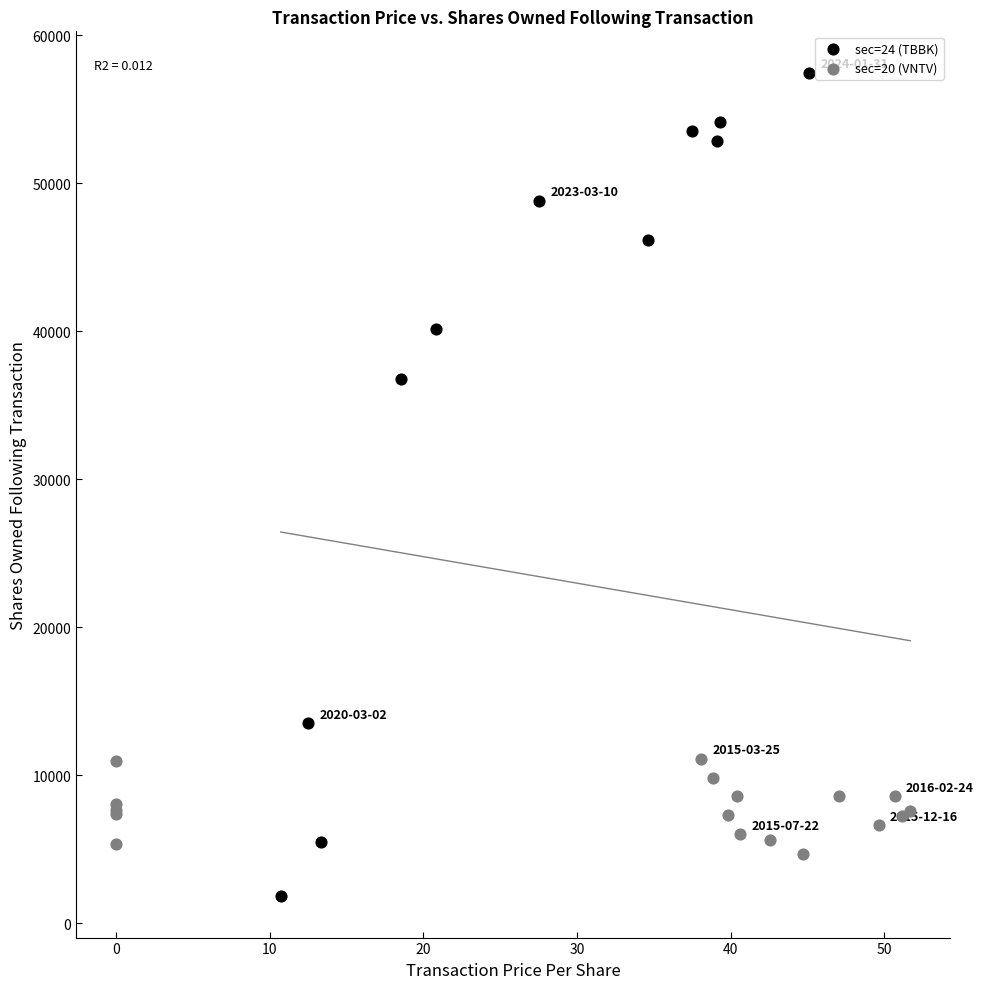

What are all the series names shown in the legend?

sec=24 (TBBK), sec=20 (VNTV)